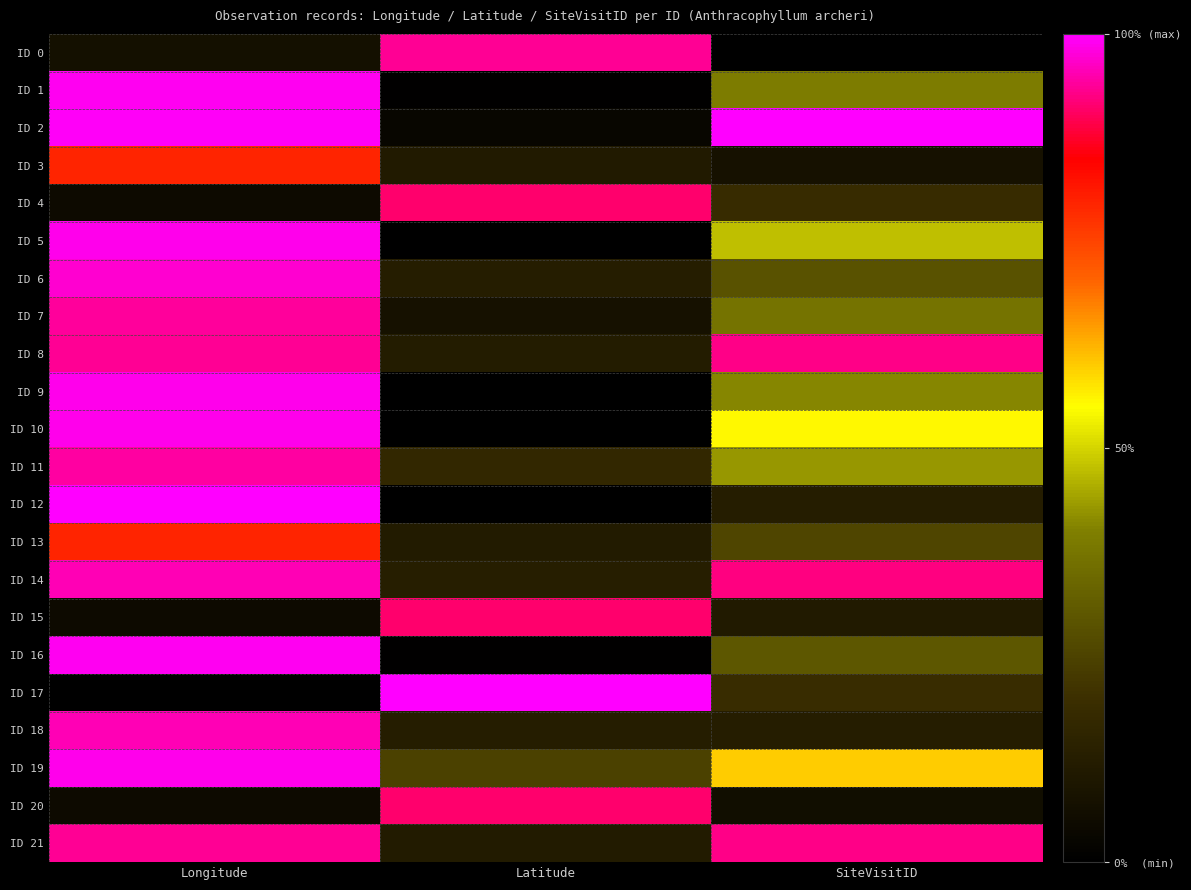

At how many categories does at least one series exceed 0?

3